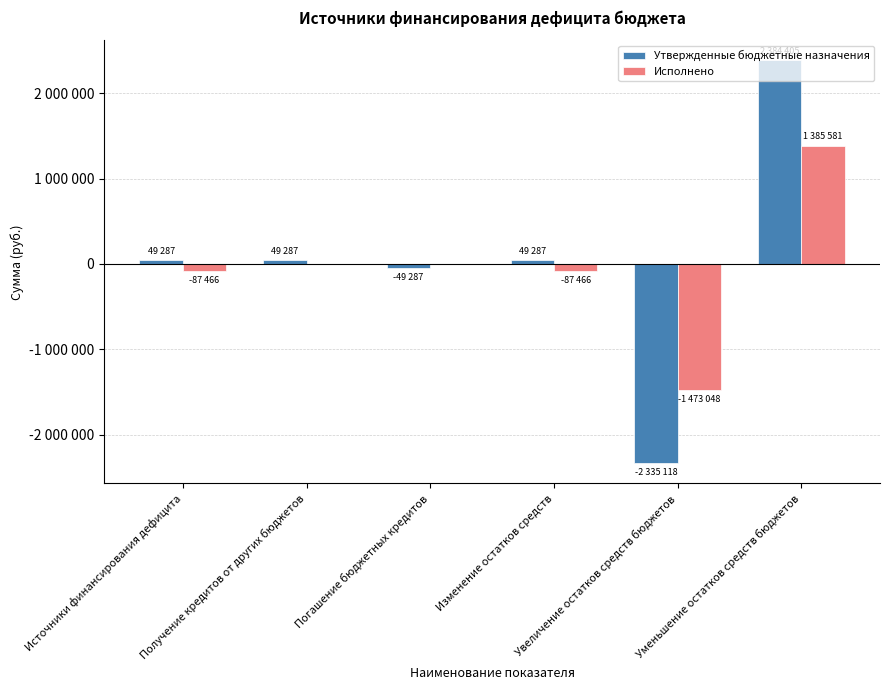

What are all the series names shown in the legend?

Утвержденные бюджетные назначения, Исполнено